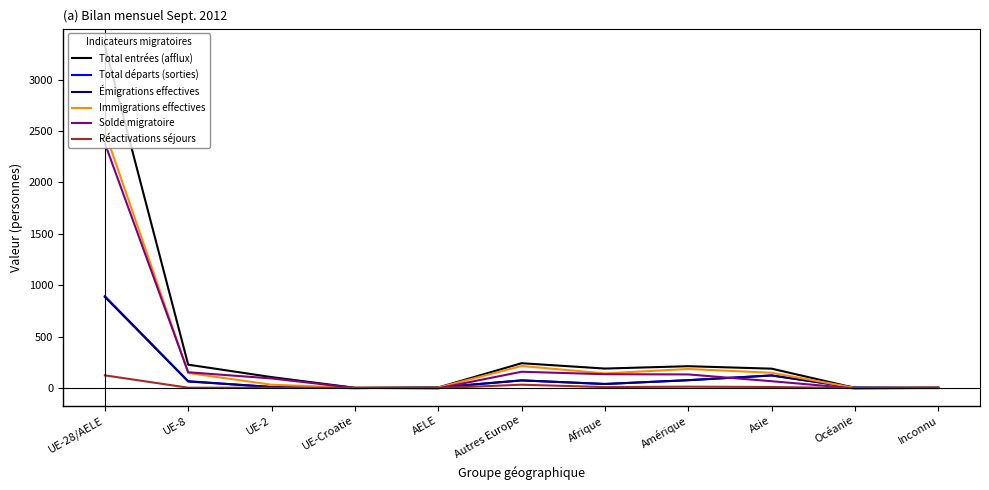

Which label corresponds to the largest value in the chart?

UE-28/AELE